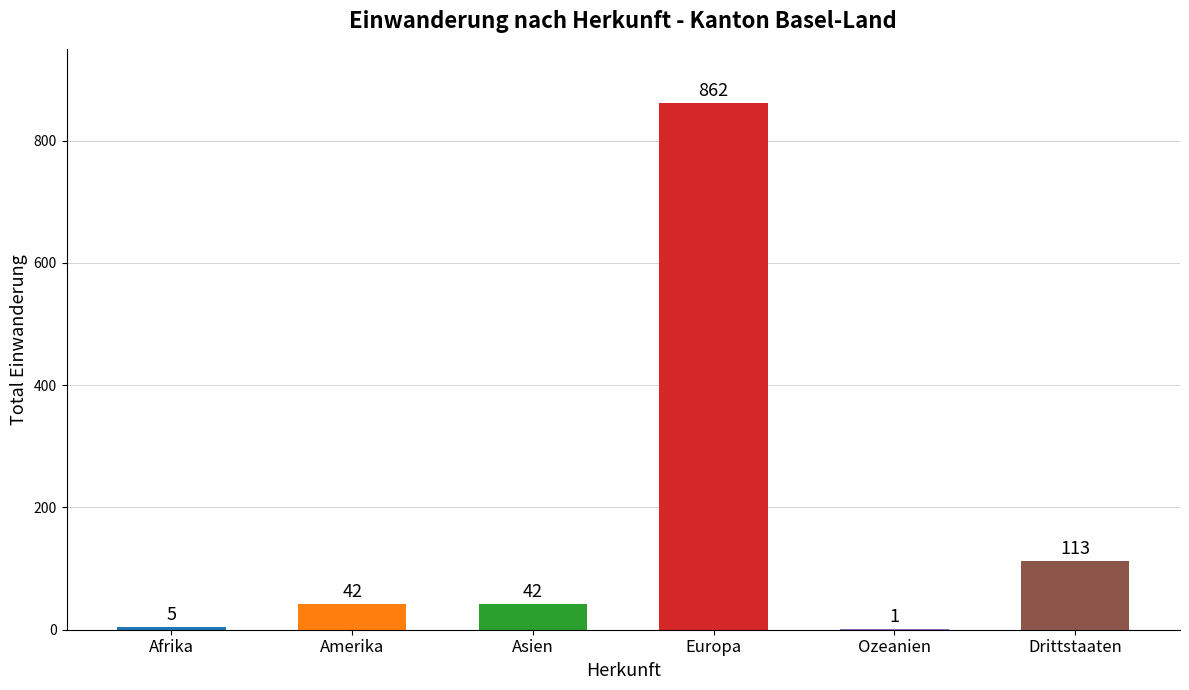

What is the sum of all values?

1065